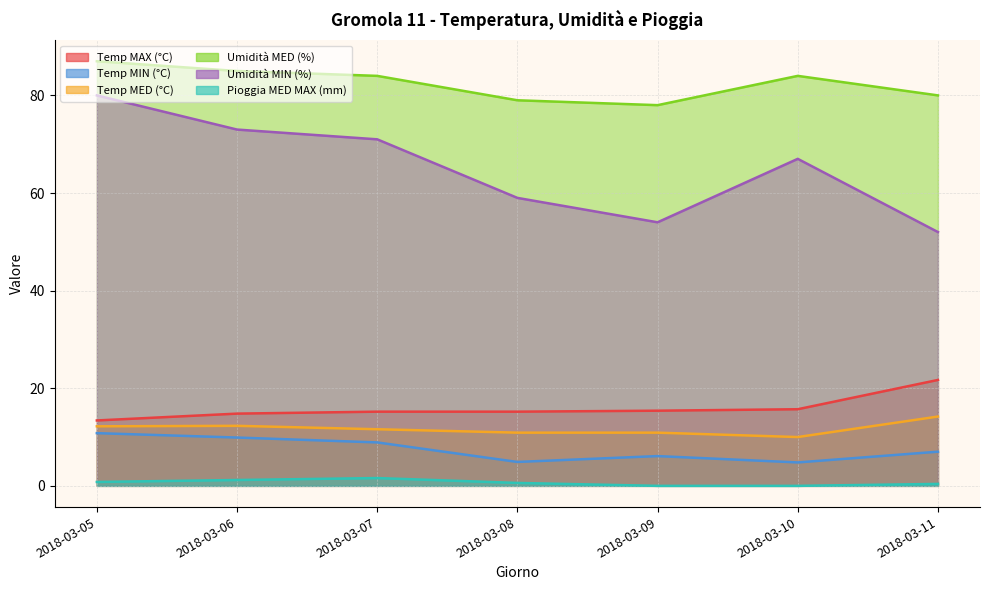

What is the total value across all series at 2018-03-08?

169.6